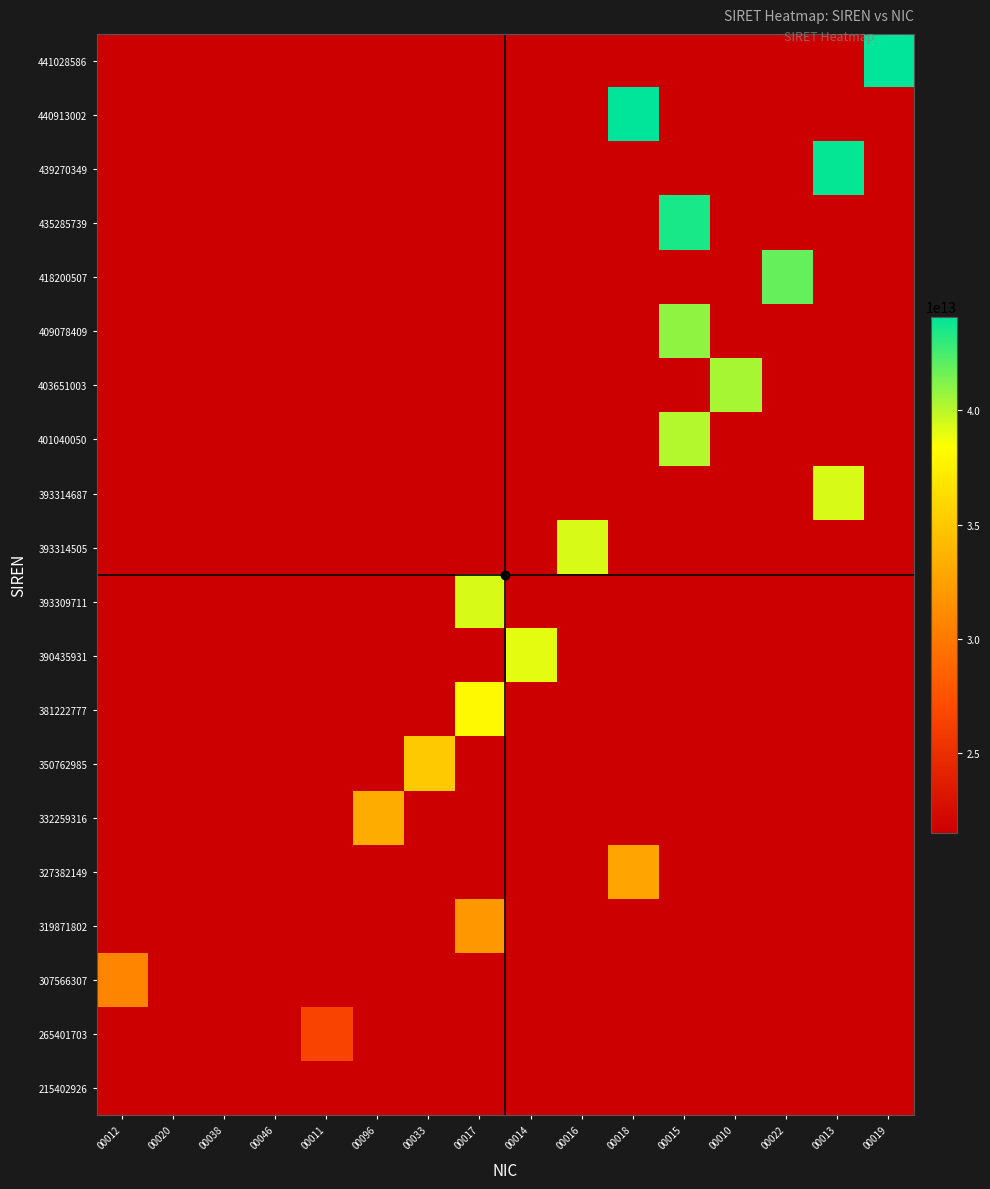

What is the minimum value shown in the chart?

21540292600012.0